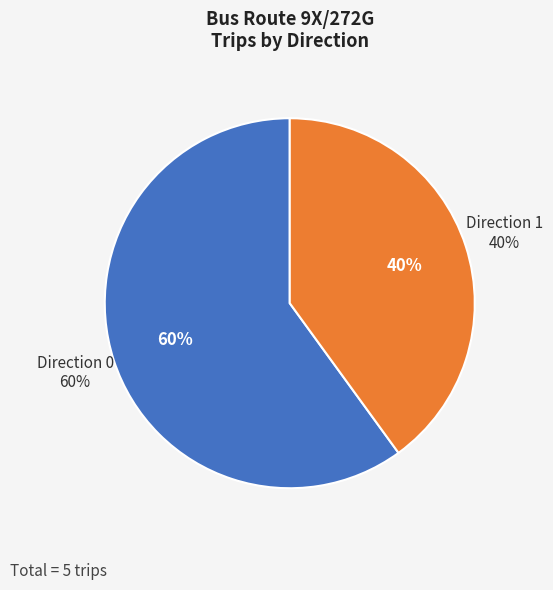

What is the largest slice in the pie chart?

Direction 0